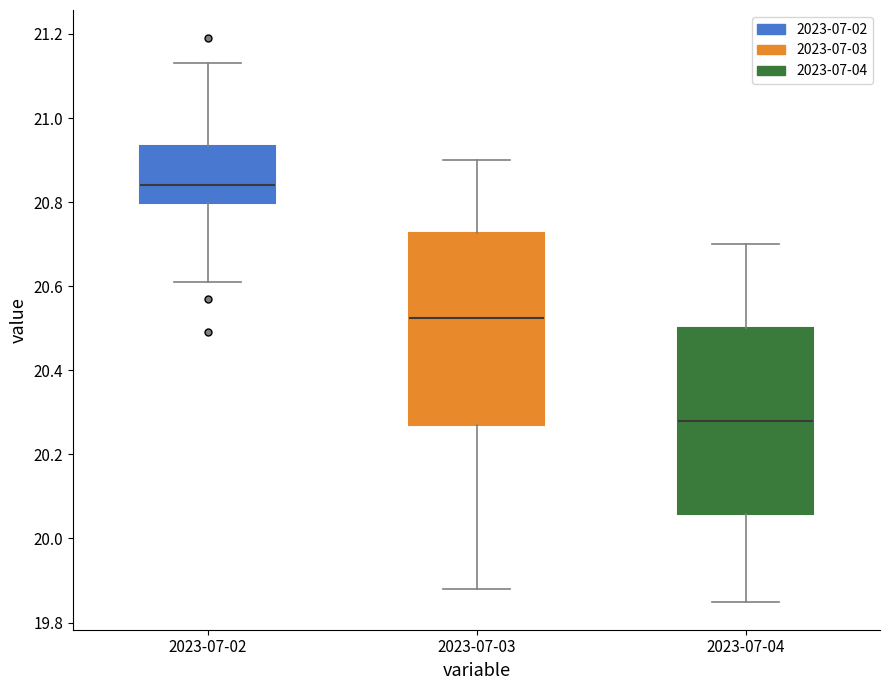

Reading left to right, read every box against the y-axis: the position of its median line, the range the box covers, and the ends of its whiskers. The values are not printed on the chart, so give them approximately, as read against the axis.

2023-07-02: median 20.84, box 20.80 to 20.94, whiskers 20.62 to 21.14
2023-07-03: median 20.52, box 20.28 to 20.72, whiskers 19.88 to 20.90
2023-07-04: median 20.28, box 20.06 to 20.50, whiskers 19.86 to 20.70